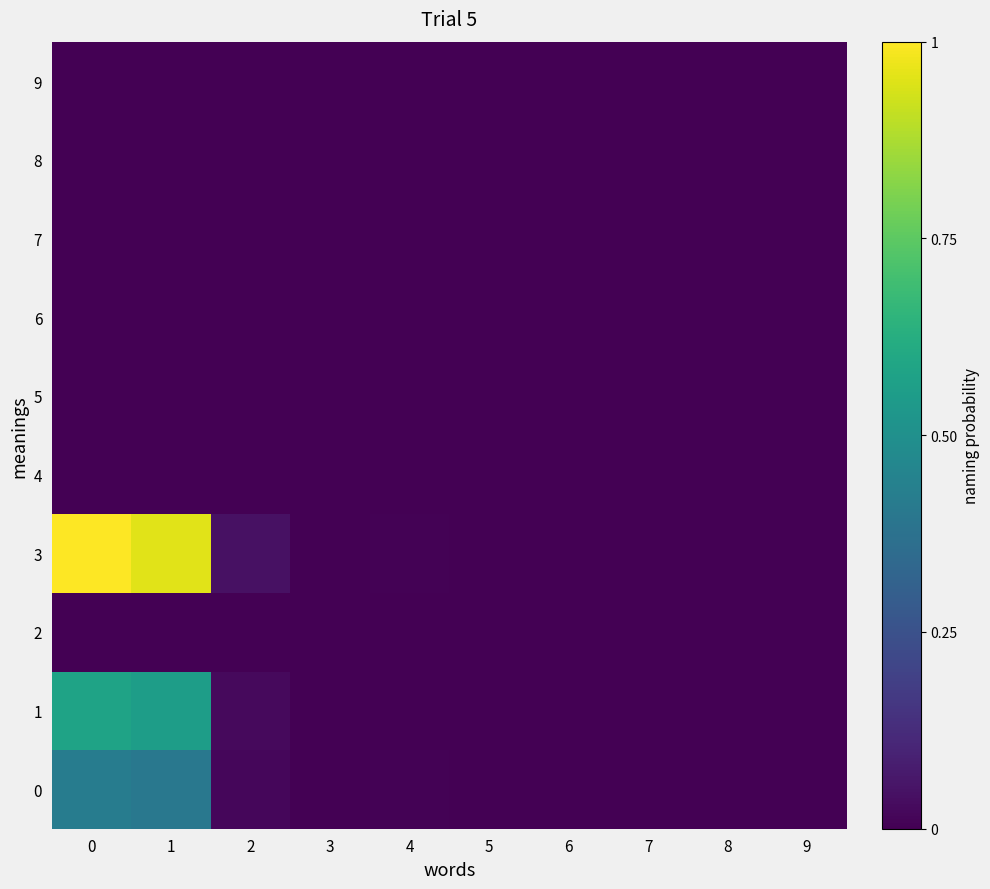

Between 6 and 5, which is larger?

6